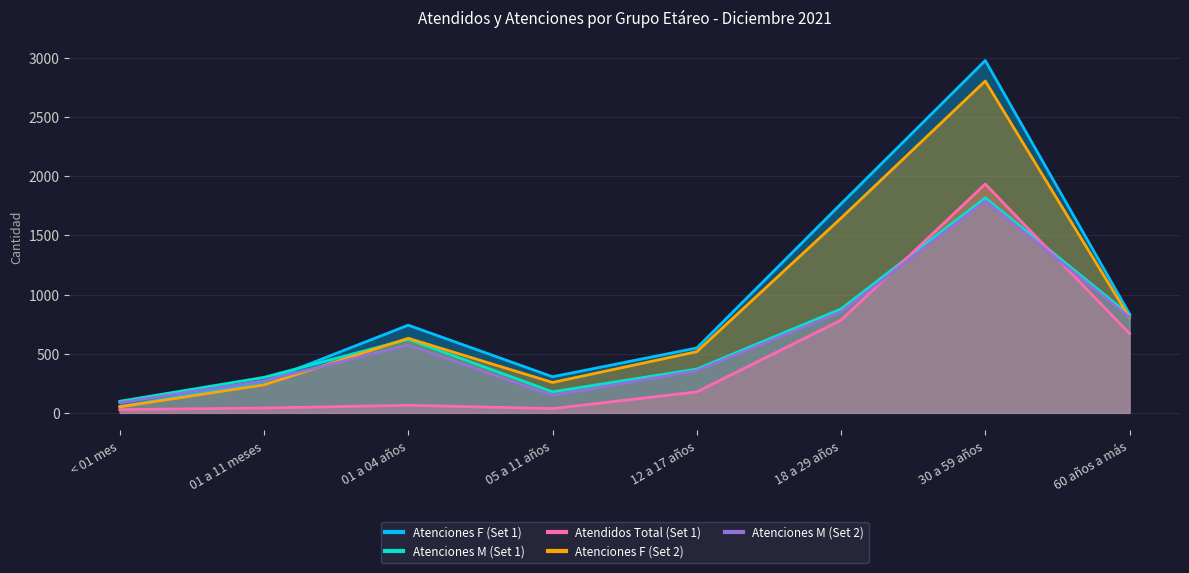

Between 12 a 17 años and 01 a 04 años, which is larger?

01 a 04 años